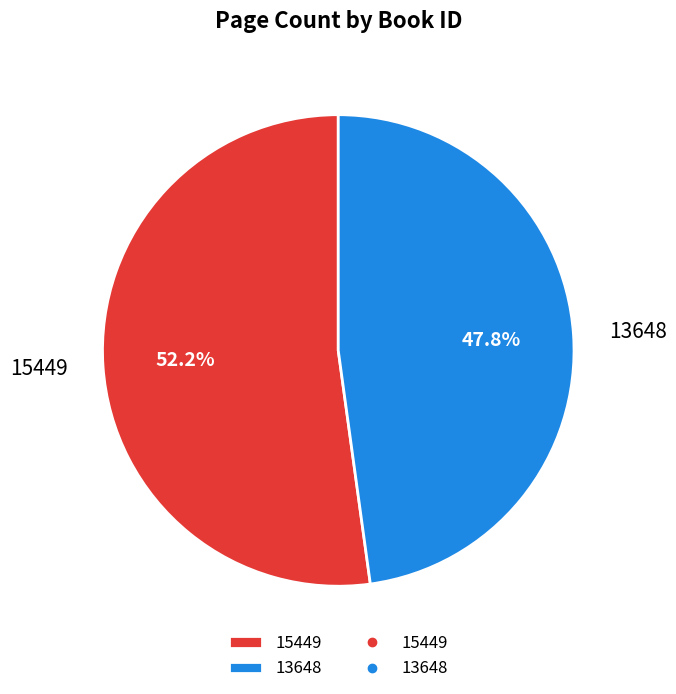

Approximately how many times larger is the value at 15449 compared to 13648?

1.1